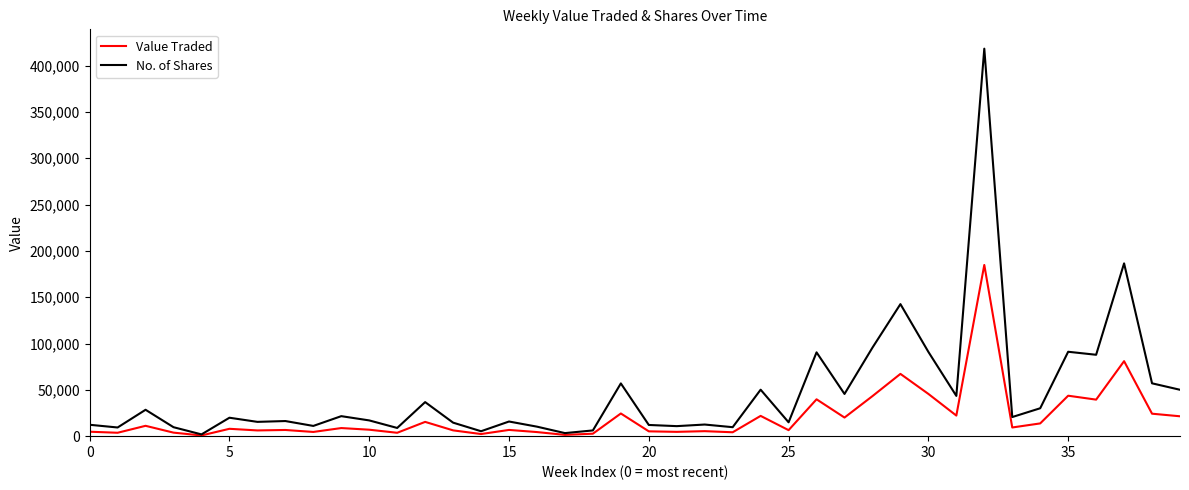

List the series in order of their overall mean, highest first.

No. of Shares, Value Traded